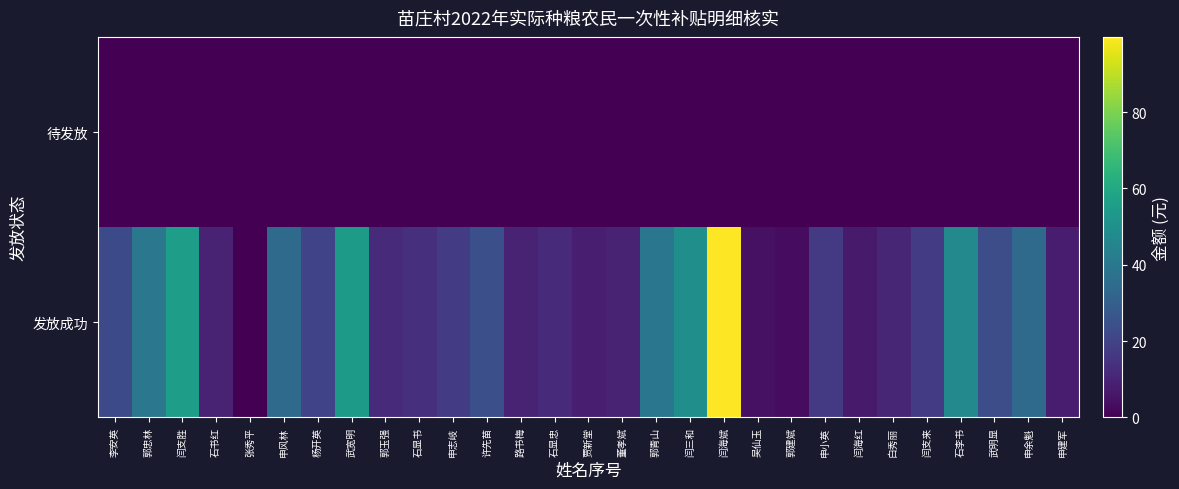

Rank the series by their maximum value, from highest to lowest.

发放成功, 待发放